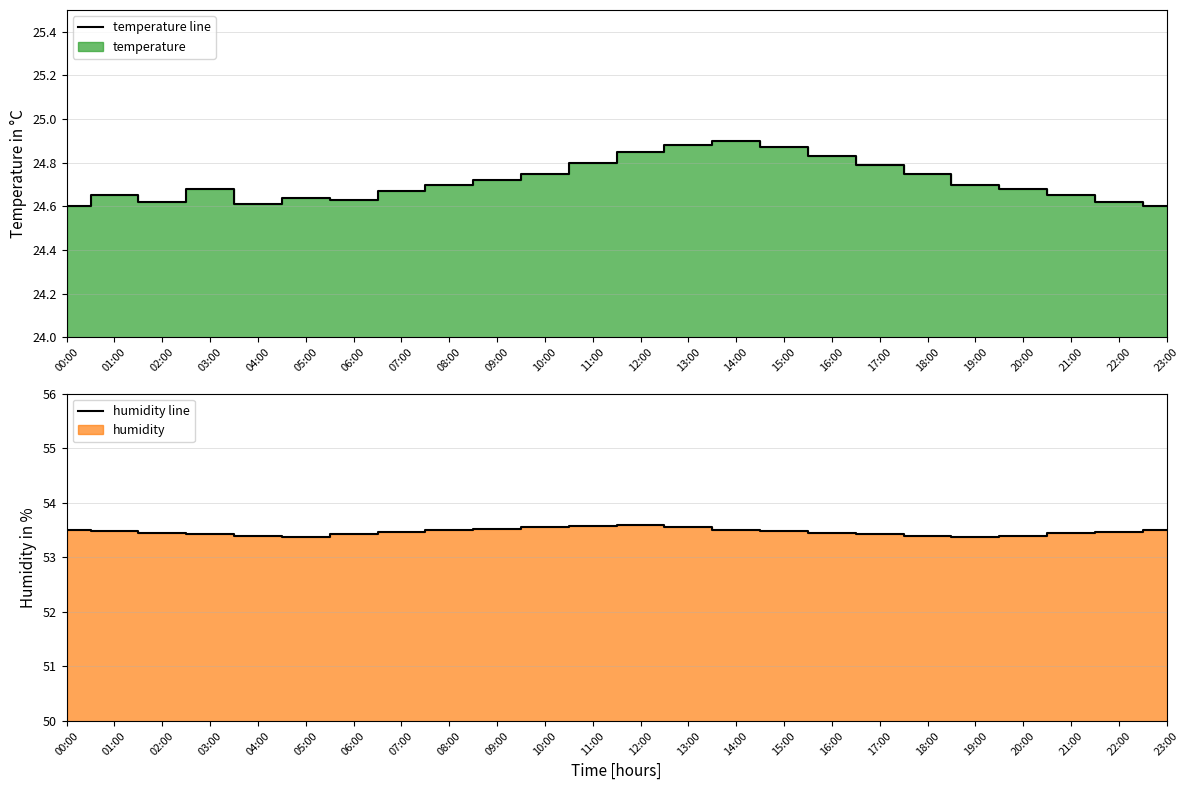

Where is humidity line nearest to the value 53?

05:00